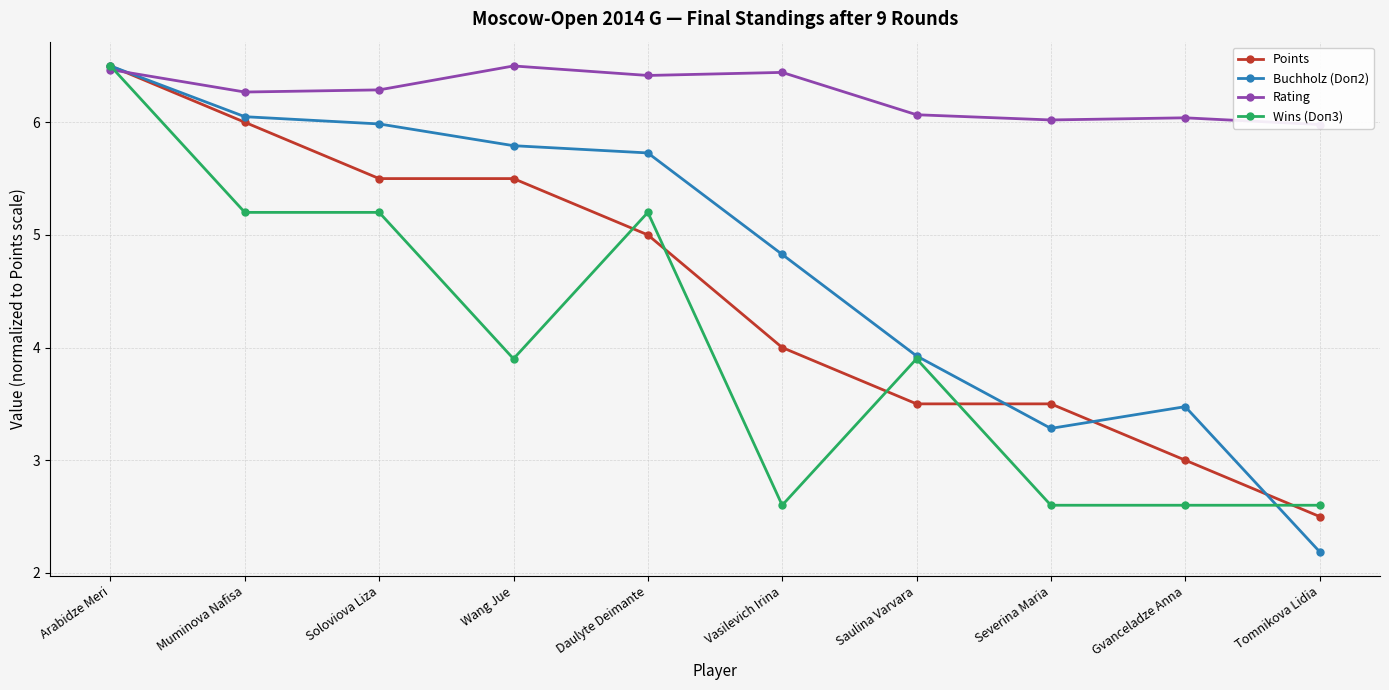

What is the total value across all series at Soloviova Liza?

23.0